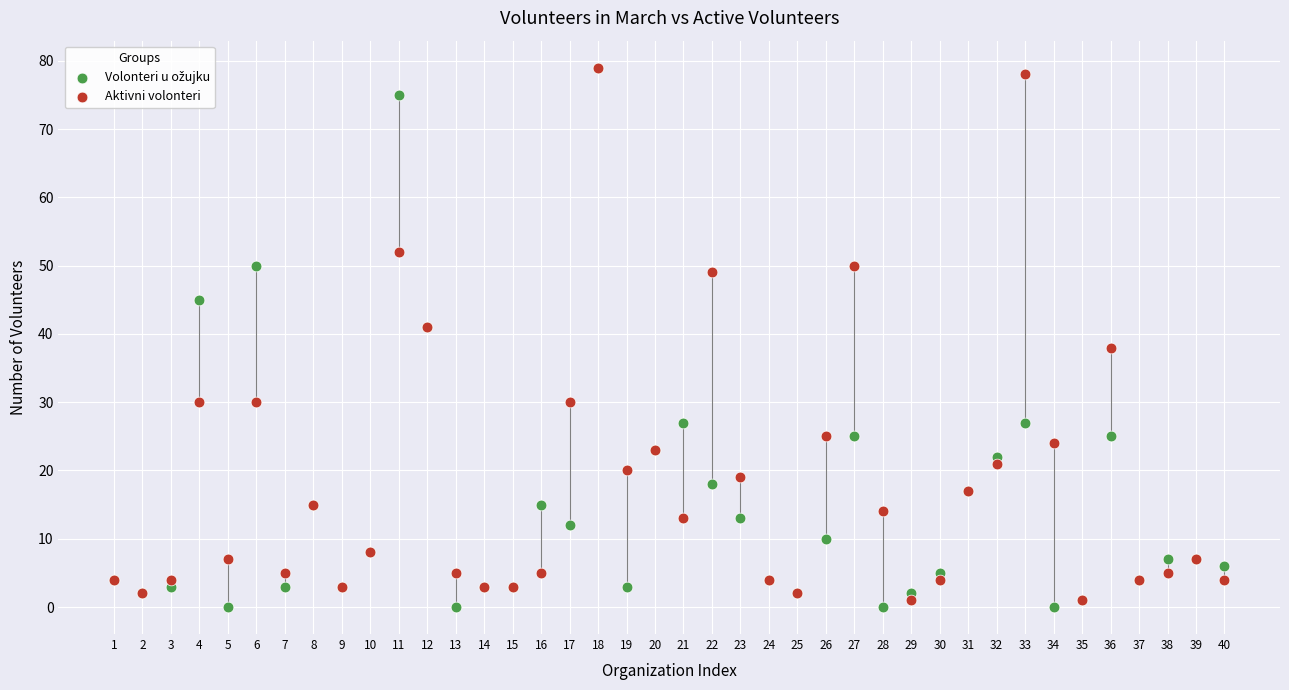

Across all series, what Y value is closest to 39?

38